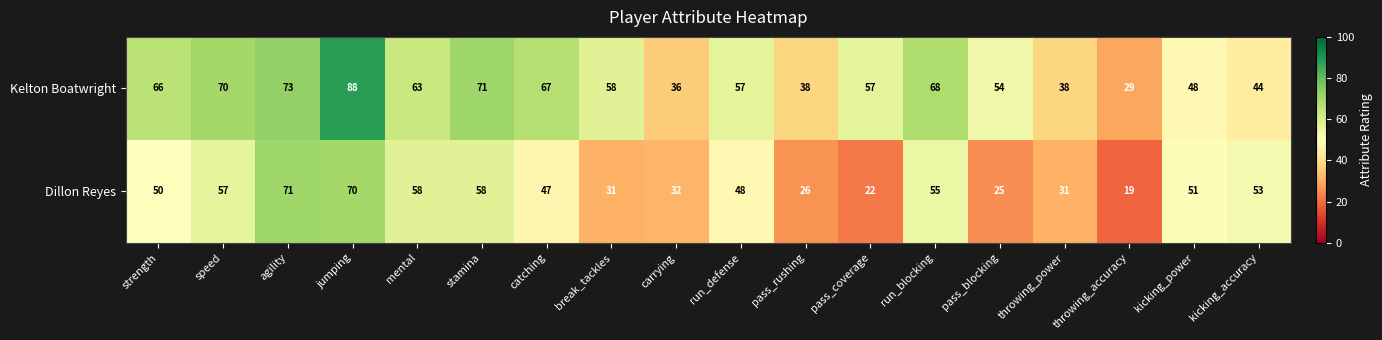

List the series in order of their peak value, highest first.

Kelton Boatwright, Dillon Reyes